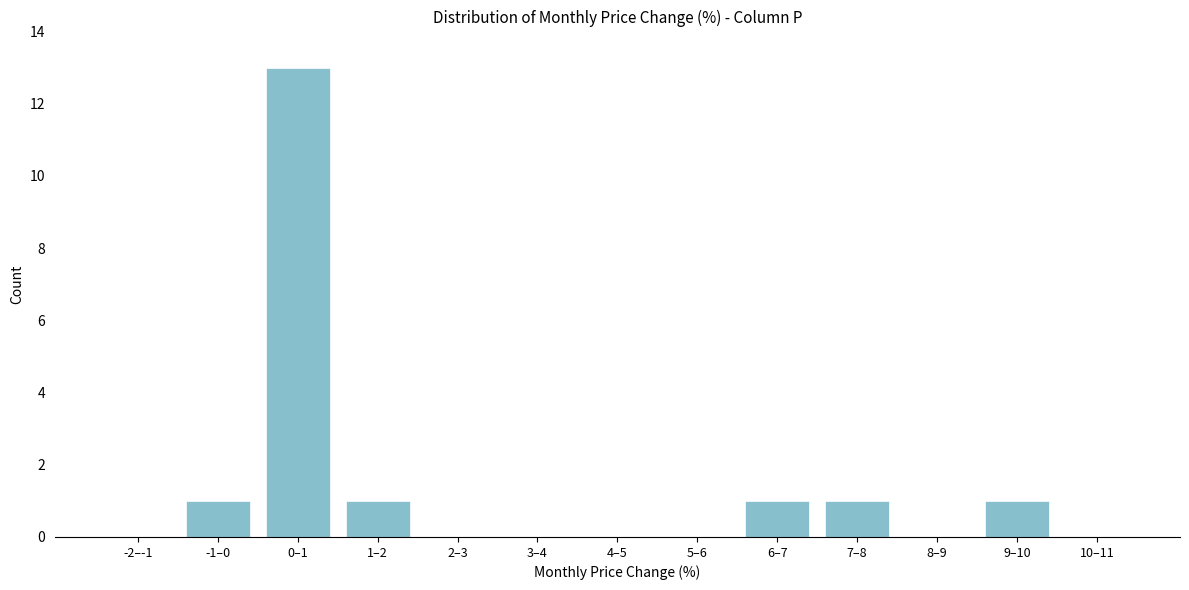

Reading left to right, transcribe all the data shown in this chart.

-2–-1=0	-1–0=1	0–1=13	1–2=1	2–3=0	3–4=0	4–5=0	5–6=0	6–7=1	7–8=1	8–9=0	9–10=1	10–11=0